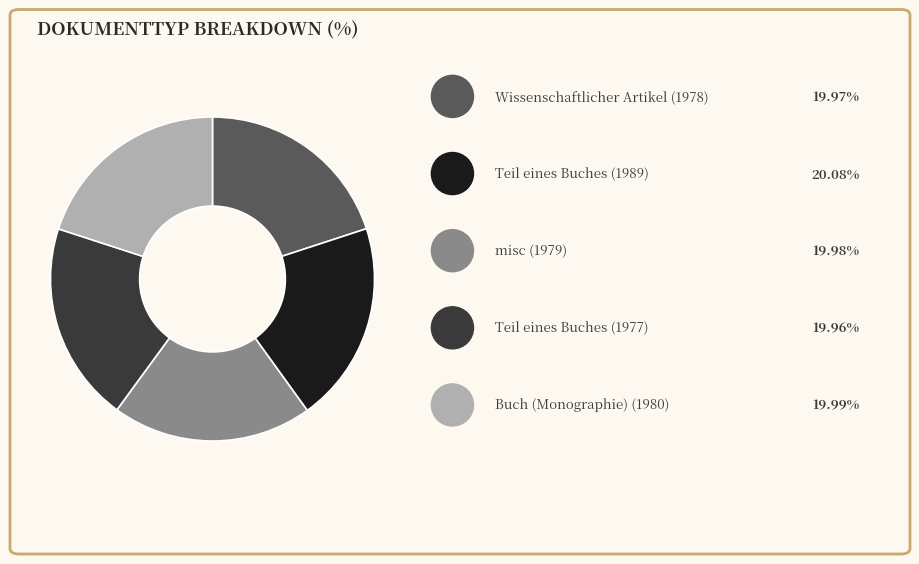

Does any single category account for the majority?

No